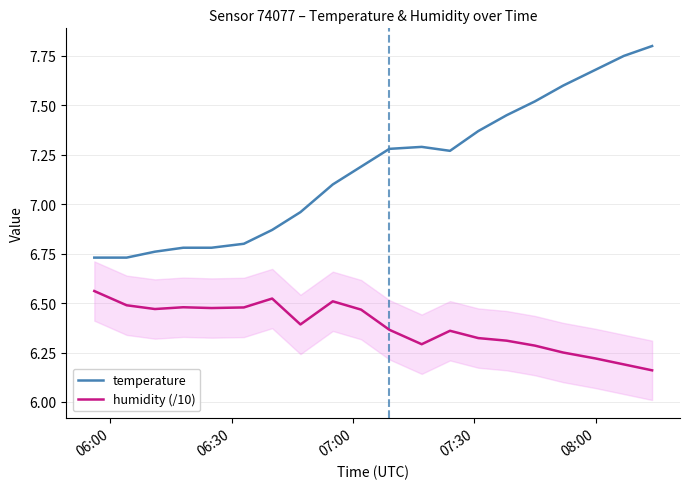

How many lines are shown in the chart?

2